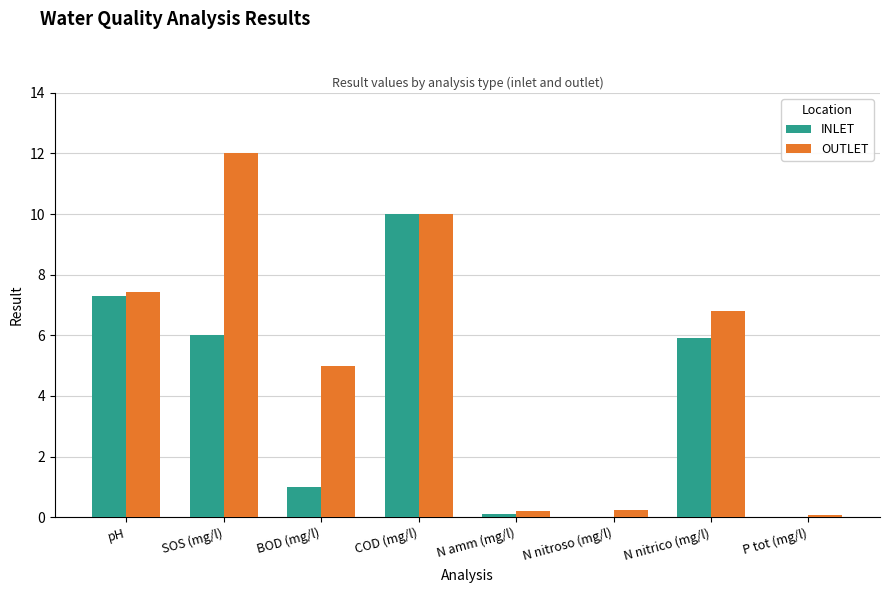

At which category does the chart reach its peak across all series?

SOS (mg/l)